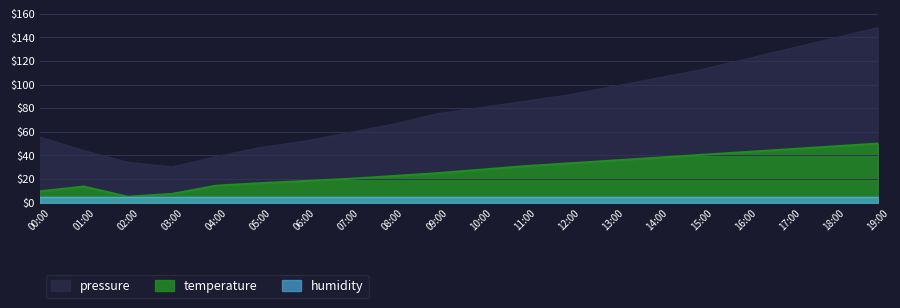

What is the difference between the highest and lowest values at 00:00?

45.8